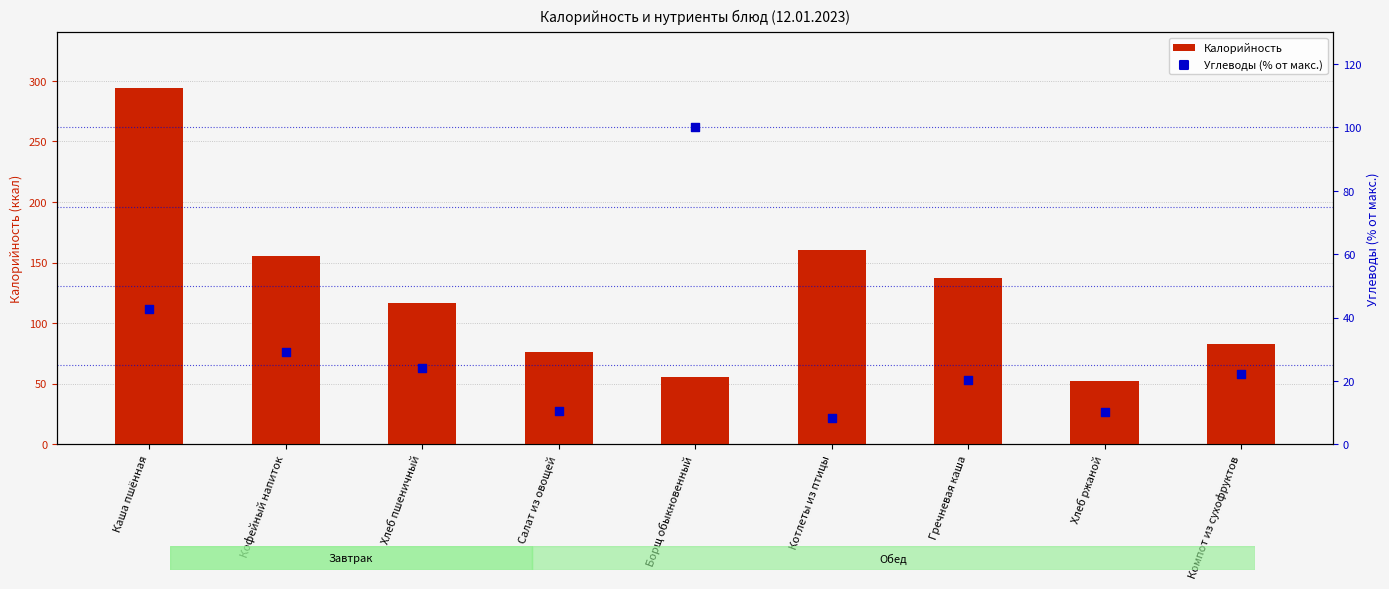

At which category is the sum across all series the highest?

Каша пшённая